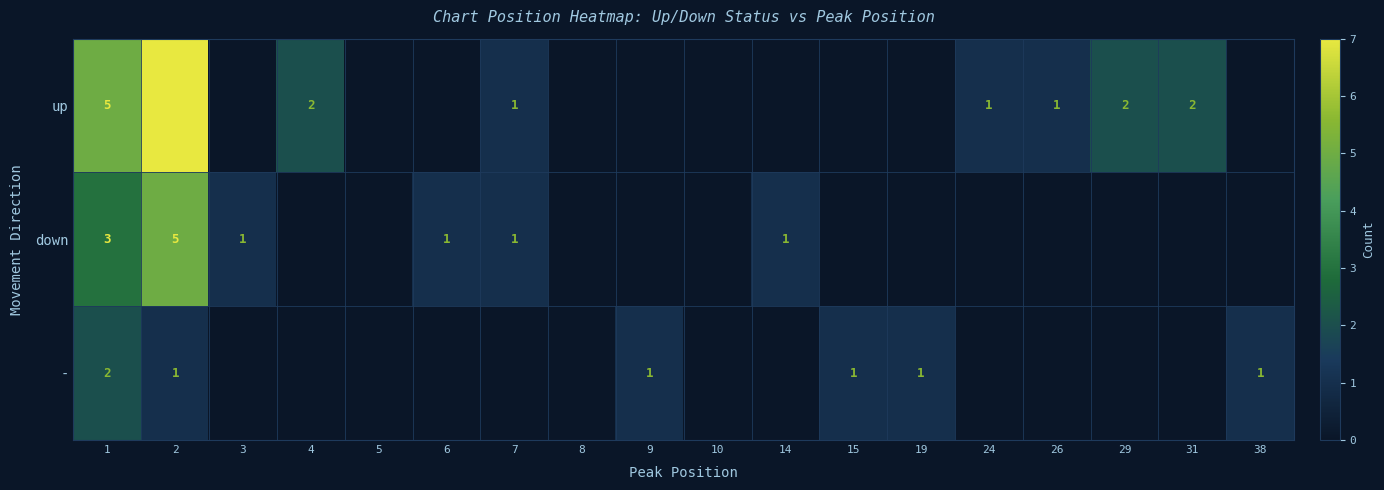

The value of up at 4 is 1. True or false?

False